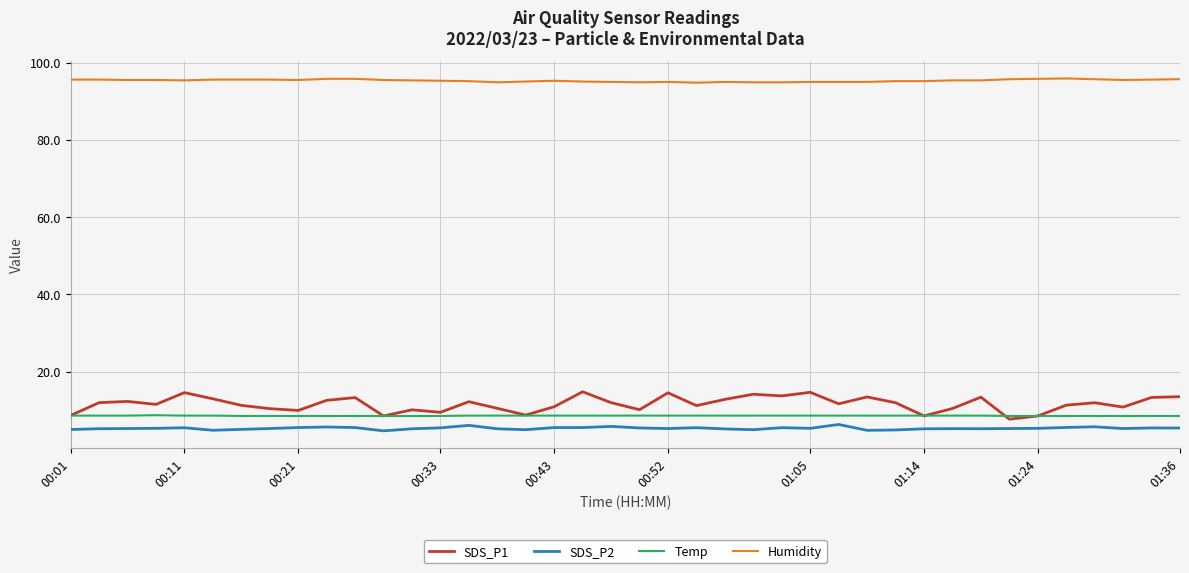

Does the chart have visible grid lines?

Yes